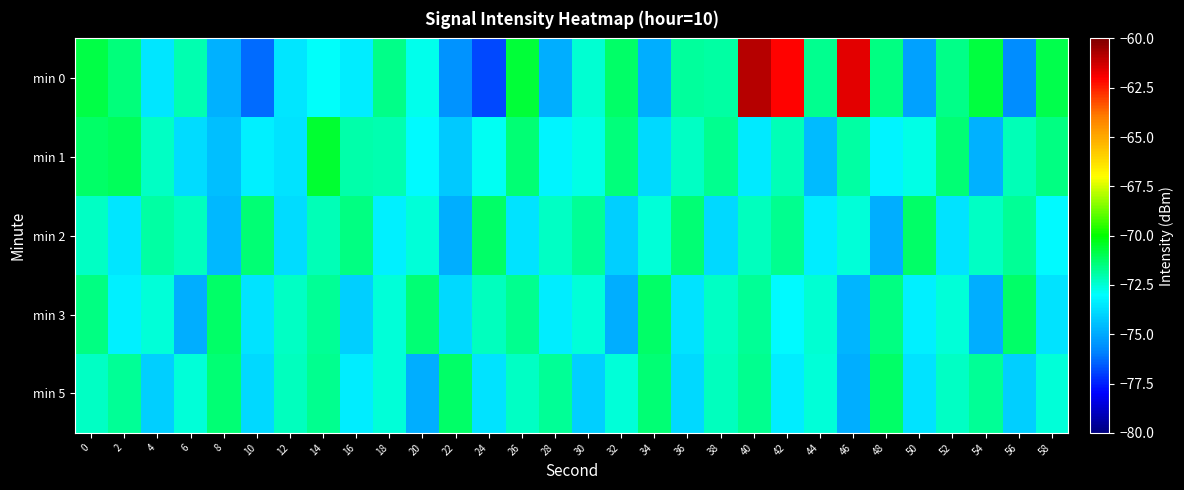

Reading right to left, extract all data points from this chart.

min 0: 58=-70.9	56=-75.6	54=-70.8	52=-71.6	50=-75.2	48=-71.5	46=-61.6	44=-71.7	42=-62.0	40=-60.9	38=-71.9	36=-71.8	34=-74.9	32=-71.2	30=-72.4	28=-74.8	26=-70.7	24=-76.8	22=-75.5	20=-72.7	18=-71.6	16=-73.4	14=-72.9	12=-73.5	10=-76.3	8=-74.8	6=-72.0	4=-73.5	2=-71.5	0=-70.8
min 1: 58=-71.6	56=-72.1	54=-74.8	52=-71.3	50=-72.7	48=-73.2	46=-71.9	44=-74.6	42=-72.1	40=-73.4	38=-71.7	36=-72.3	34=-73.9	32=-71.4	30=-72.7	28=-73.2	26=-71.3	24=-72.9	22=-74.2	20=-73.1	18=-72.0	16=-72.0	14=-70.6	12=-73.7	10=-73.4	8=-74.5	6=-73.8	4=-72.3	2=-71.1	0=-71.2
min 2: 58=-73.1	56=-71.8	54=-72.3	52=-73.7	50=-71.2	48=-74.9	46=-72.6	44=-73.4	42=-71.7	40=-72.2	38=-73.9	36=-71.3	34=-72.6	32=-74.1	30=-71.8	28=-72.3	26=-73.7	24=-71.2	22=-74.9	20=-72.6	18=-73.3	16=-71.6	14=-72.1	12=-73.8	10=-71.3	8=-74.7	6=-72.2	4=-71.9	2=-73.6	0=-72.3
min 3: 58=-73.7	56=-71.2	54=-74.9	52=-72.6	50=-73.3	48=-71.6	46=-74.7	44=-72.5	42=-73.1	40=-71.8	38=-72.3	36=-73.7	34=-71.2	32=-74.9	30=-72.6	28=-73.4	26=-71.7	24=-72.2	22=-73.9	20=-71.3	18=-72.6	16=-74.1	14=-71.8	12=-72.3	10=-73.7	8=-71.2	6=-74.9	4=-72.6	2=-73.3	0=-71.6
min 5: 58=-72.6	56=-74.1	54=-71.8	52=-72.3	50=-73.7	48=-71.2	46=-74.9	44=-72.6	42=-73.4	40=-71.7	38=-72.2	36=-73.9	34=-71.3	32=-72.6	30=-74.1	28=-71.8	26=-72.3	24=-73.7	22=-71.2	20=-74.9	18=-72.6	16=-73.4	14=-71.7	12=-72.2	10=-73.9	8=-71.3	6=-72.6	4=-74.1	2=-71.8	0=-72.3